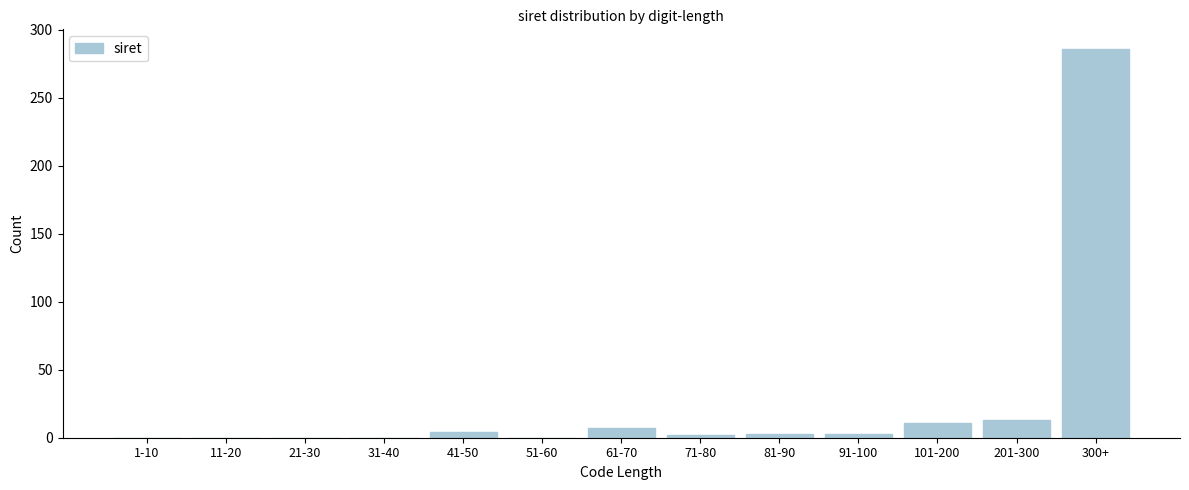

True or false: the data shows 0 at 11-20.

True